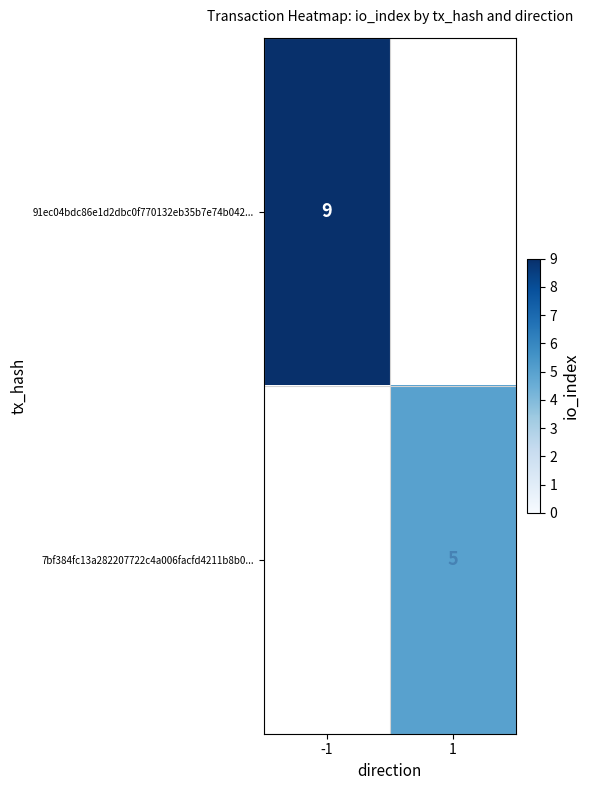

Which category has the highest value across all series?

-1